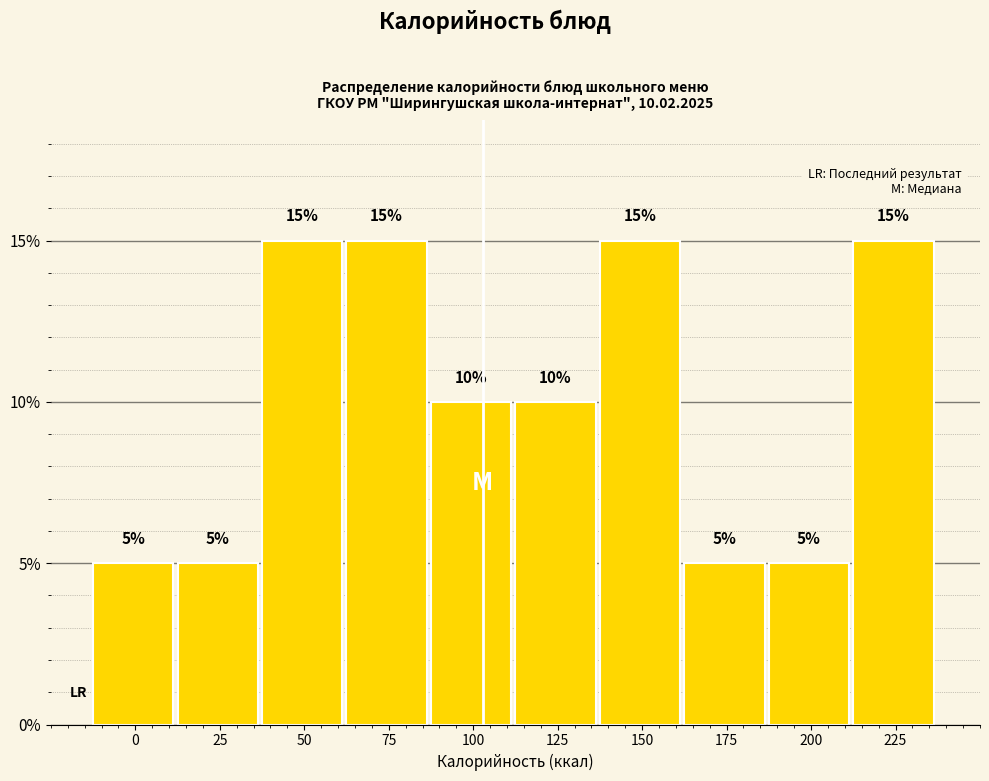

Are the bars horizontal?

No